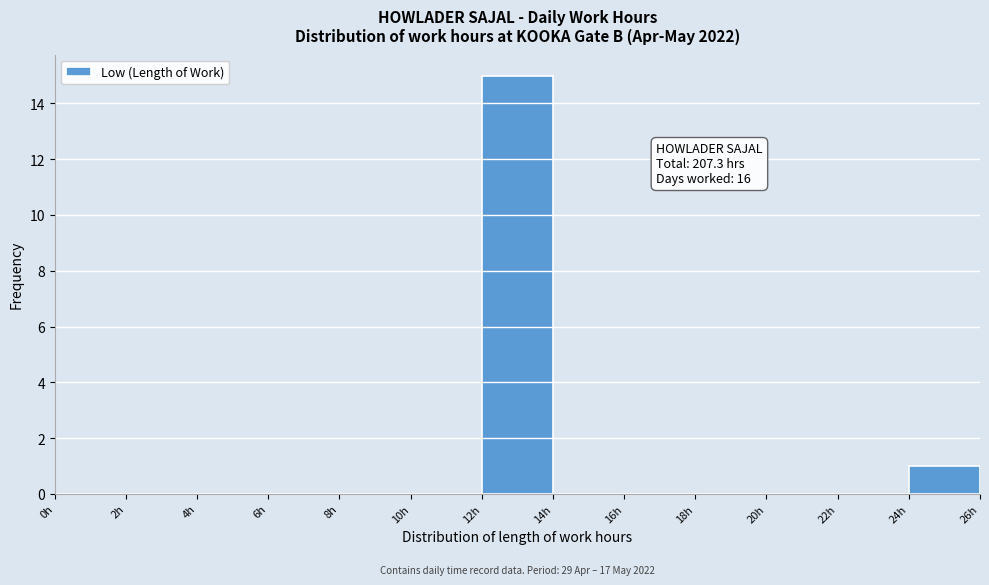

Which range on the x-axis has the tallest bar?

12 to 14